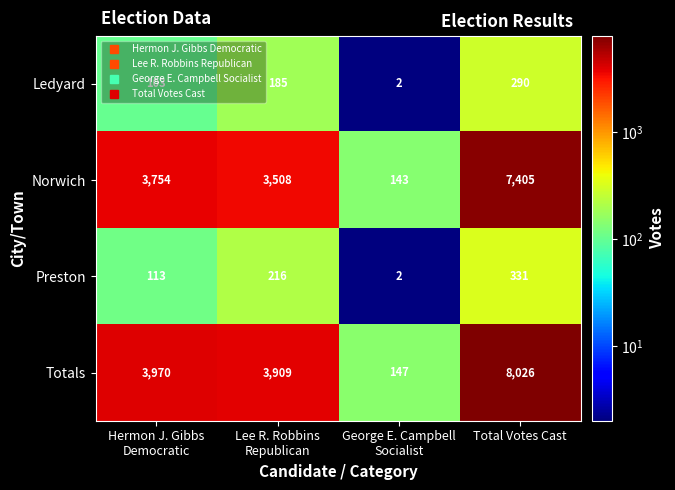

Which series has the widest spread of values?

Totals